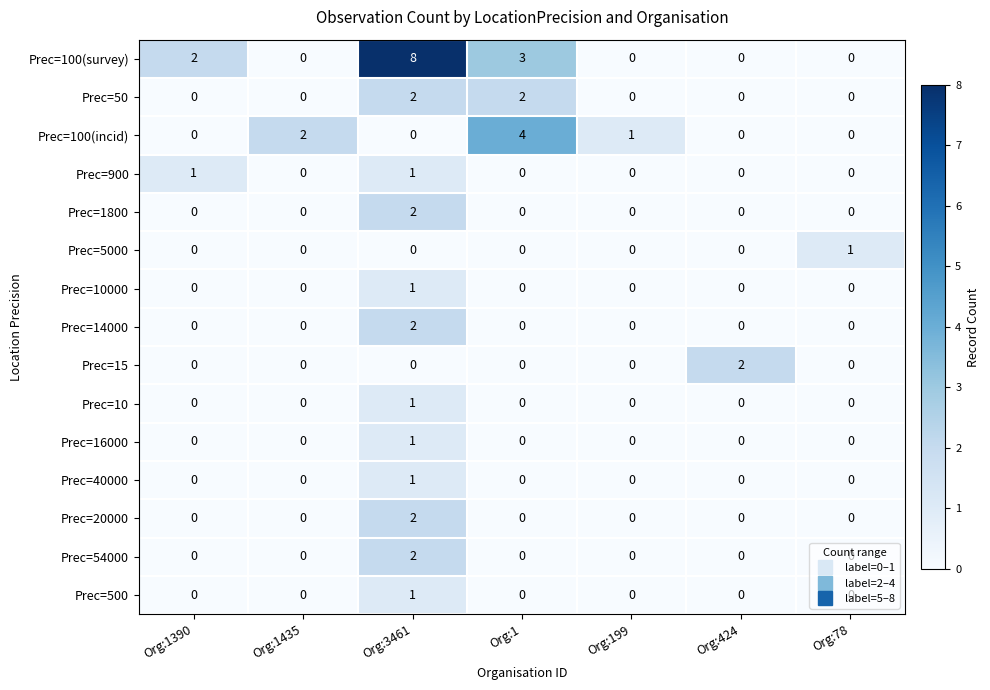

Which series has the largest total across all categories?

Prec=100(survey)